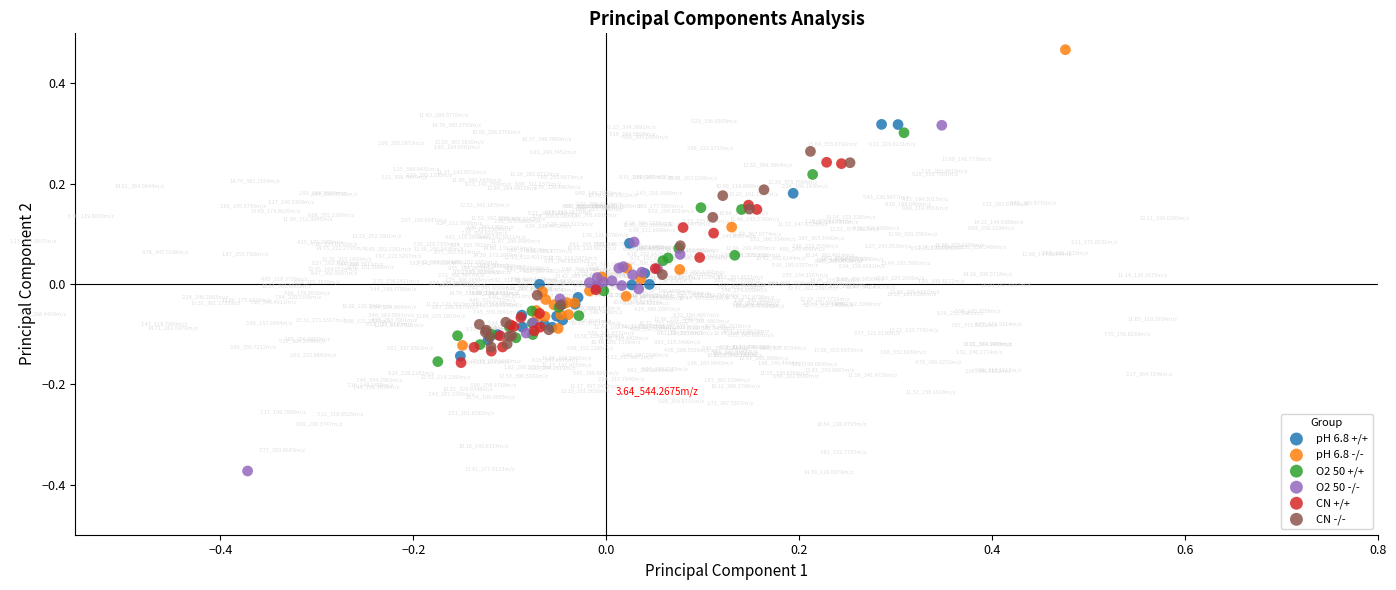

Which series contains the lowest Y value?

O2 50 -/-